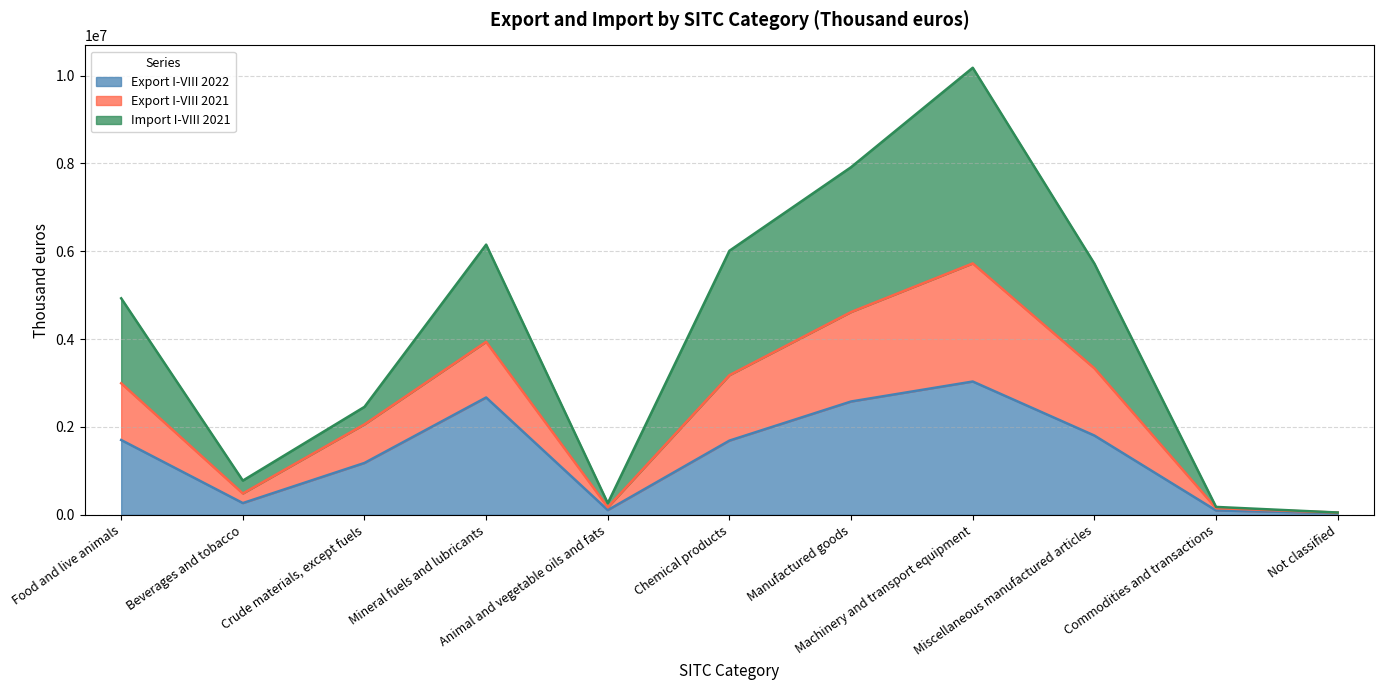

Which category has the highest value across all series?

Machinery and transport equipment